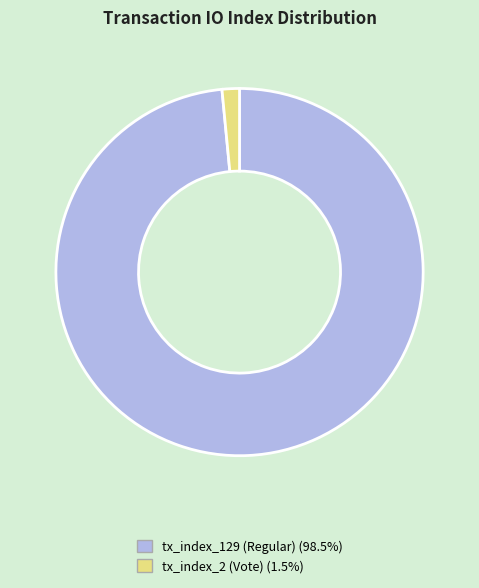

Count the number of slices in the pie.

2